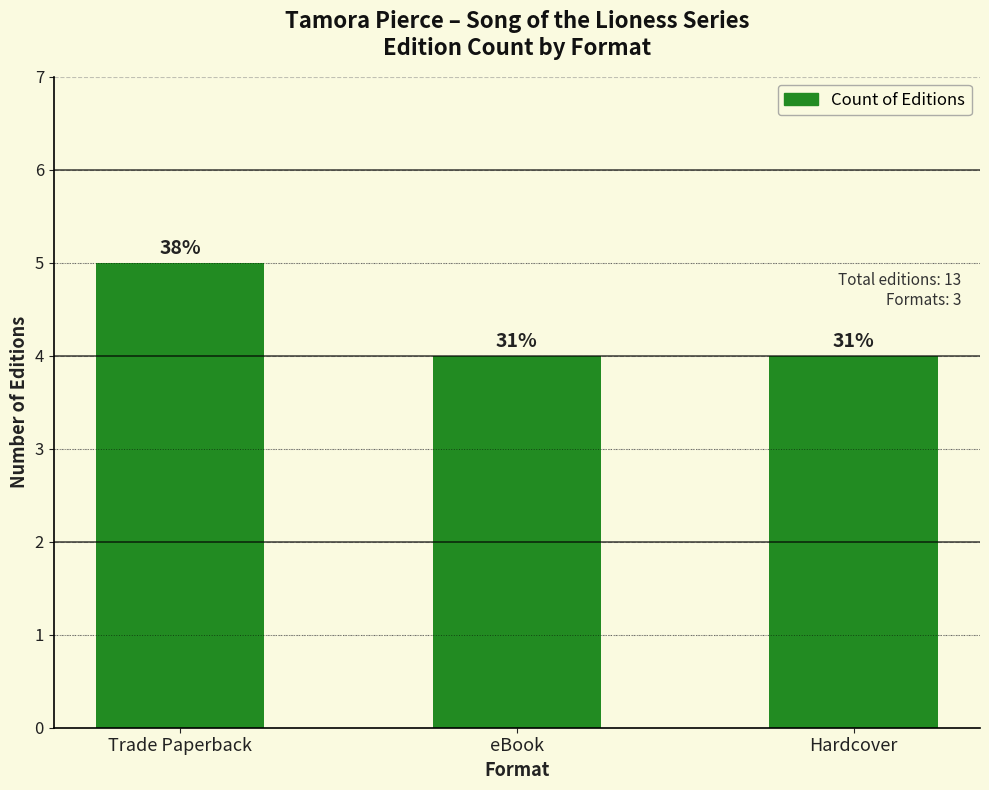

What position from the right is Hardcover?

1